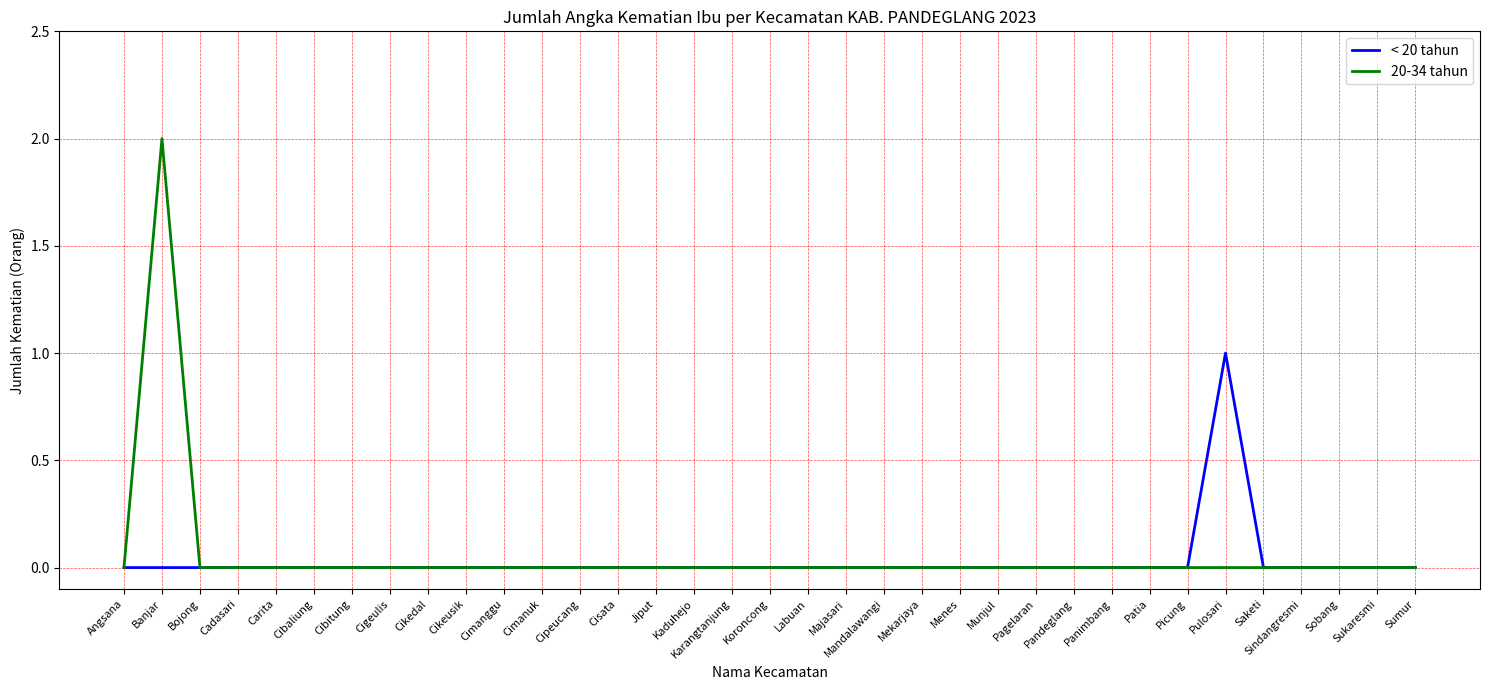

Does the chart have visible grid lines?

Yes